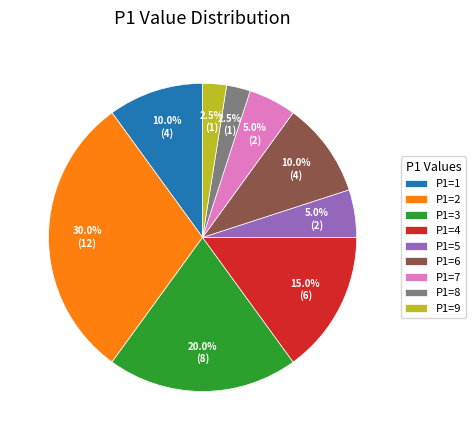

Is P1=9 the majority of the pie?

No